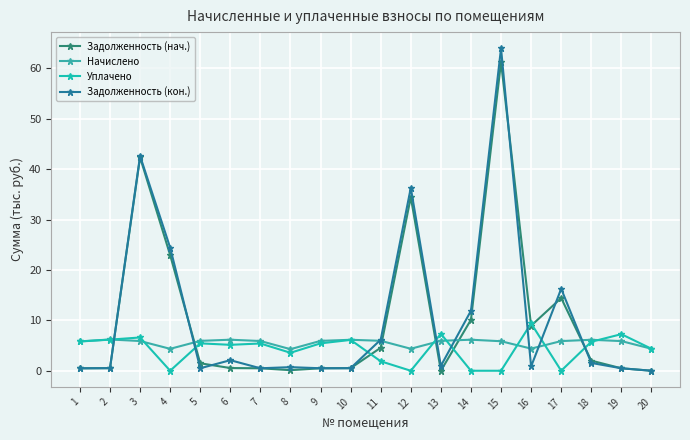

At which category is the sum across all series the highest?

15